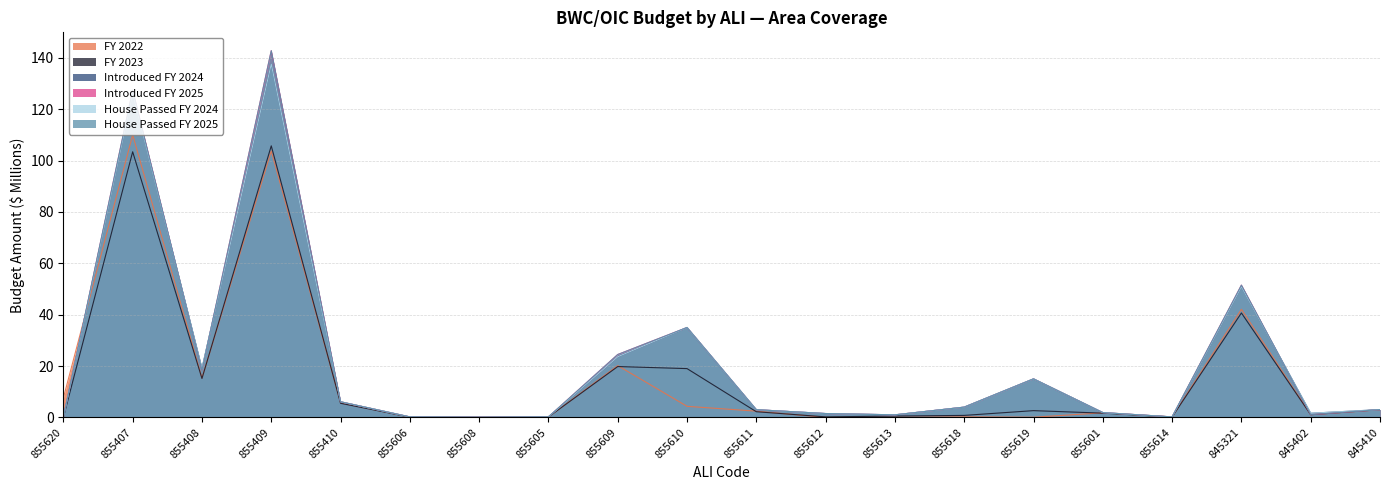

True or false: House Passed FY 2024 has more than 0 points higher than both neighbors.

True